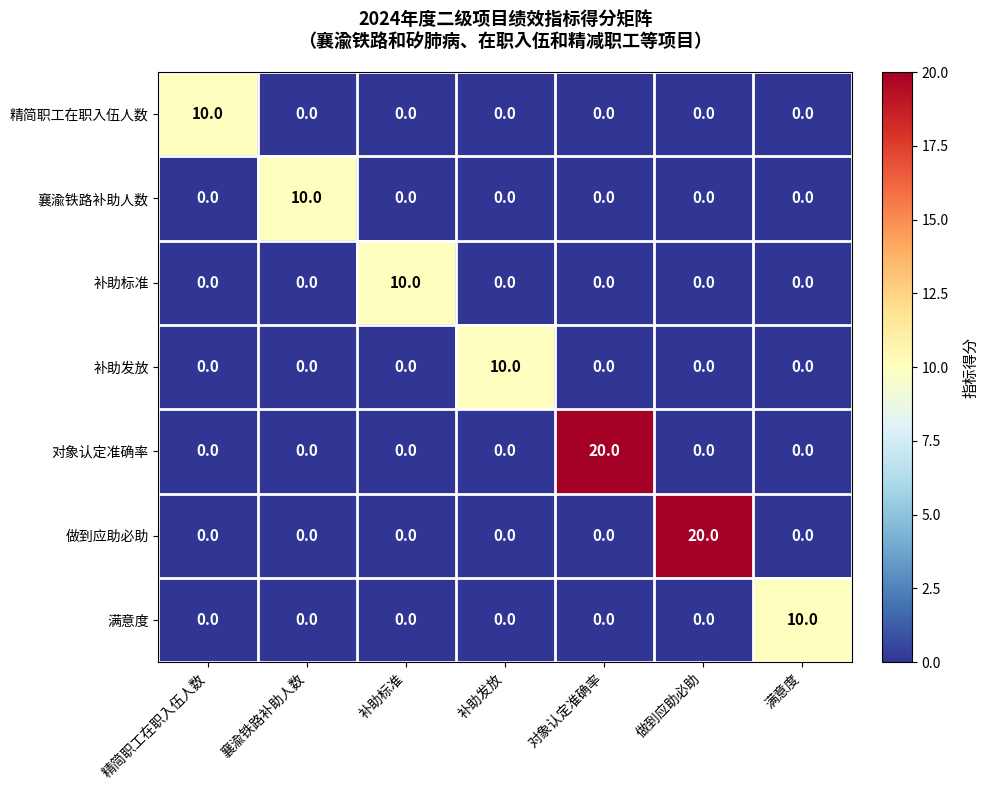

The 满意度 series shows 0 at 对象认定准确率. True or false?

True